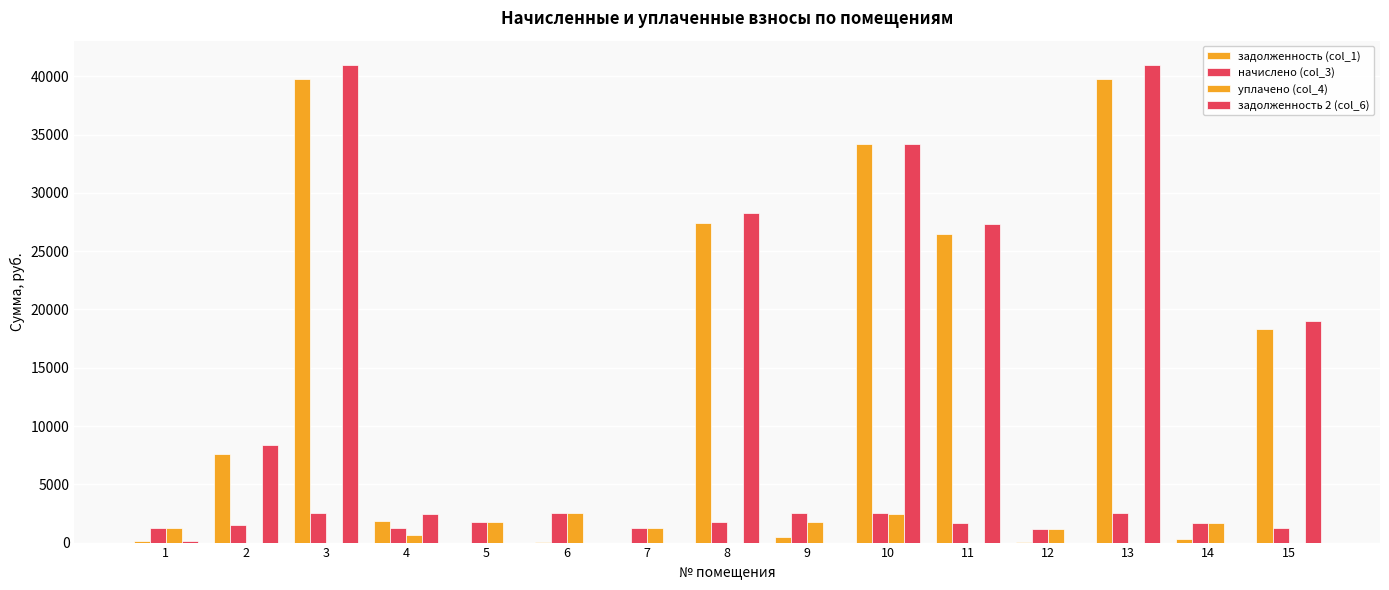

The задолженность (col_1) series shows 39754.9 at 3. True or false?

True